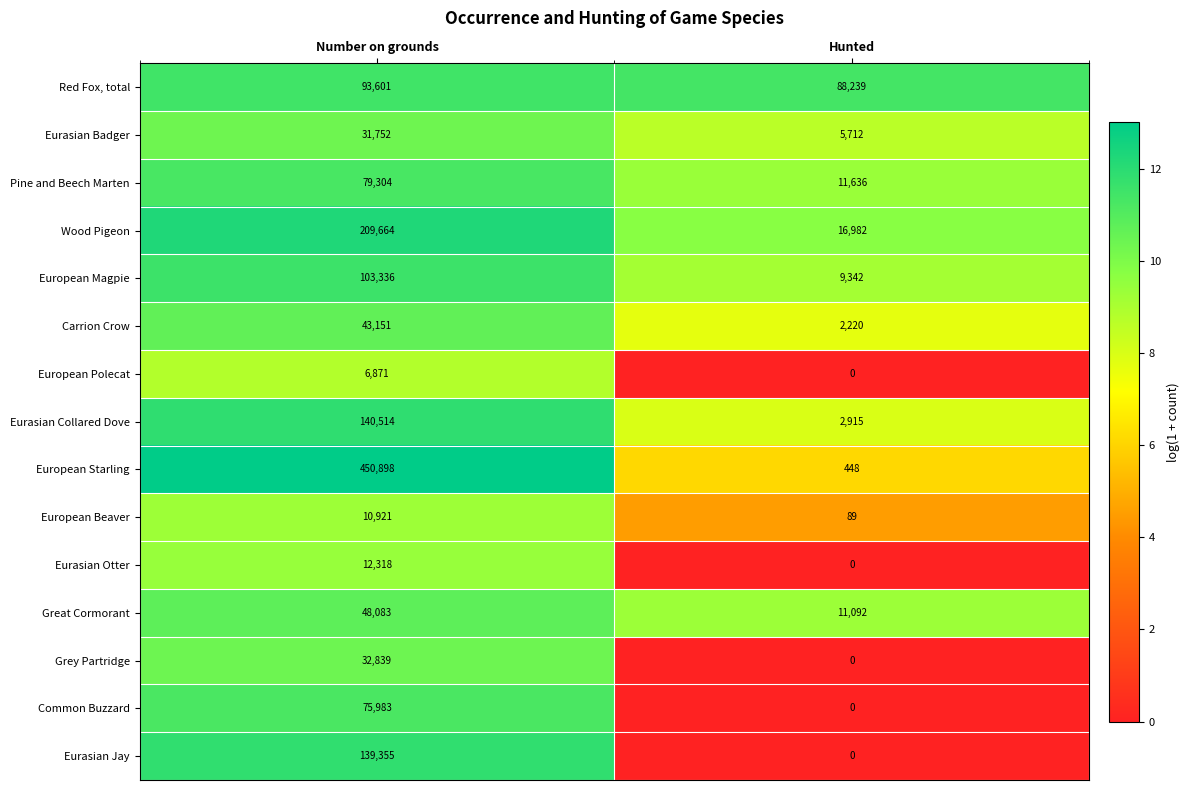

Read the Red Fox, total value at Hunted, to the nearest 10.

88240